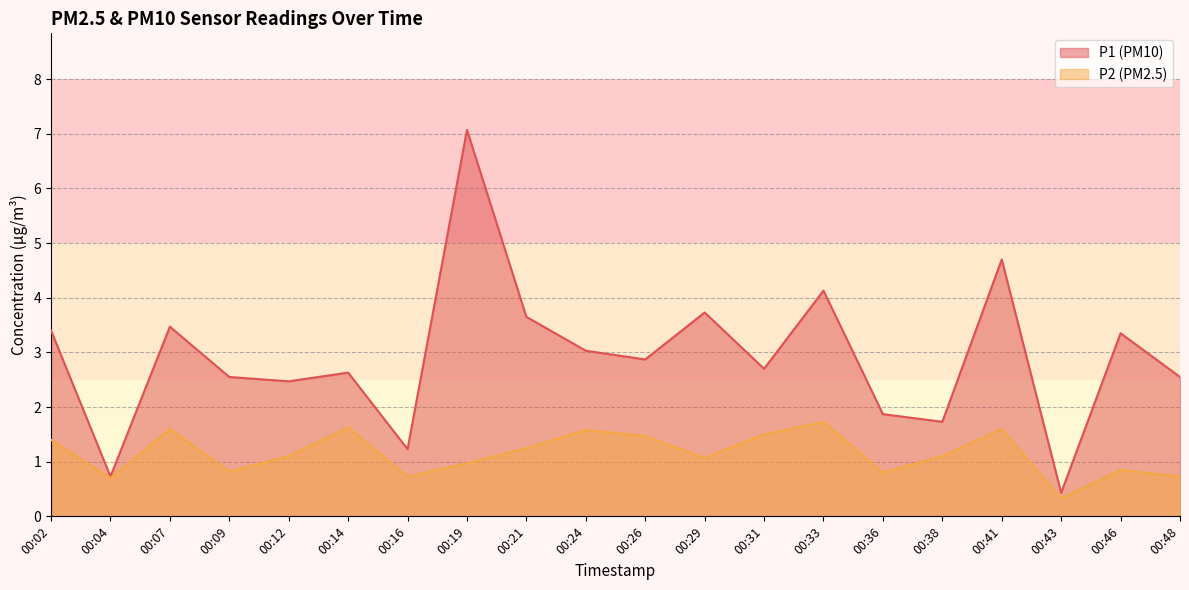

The P2 series shows 0.7 at 00:38. True or false?

False